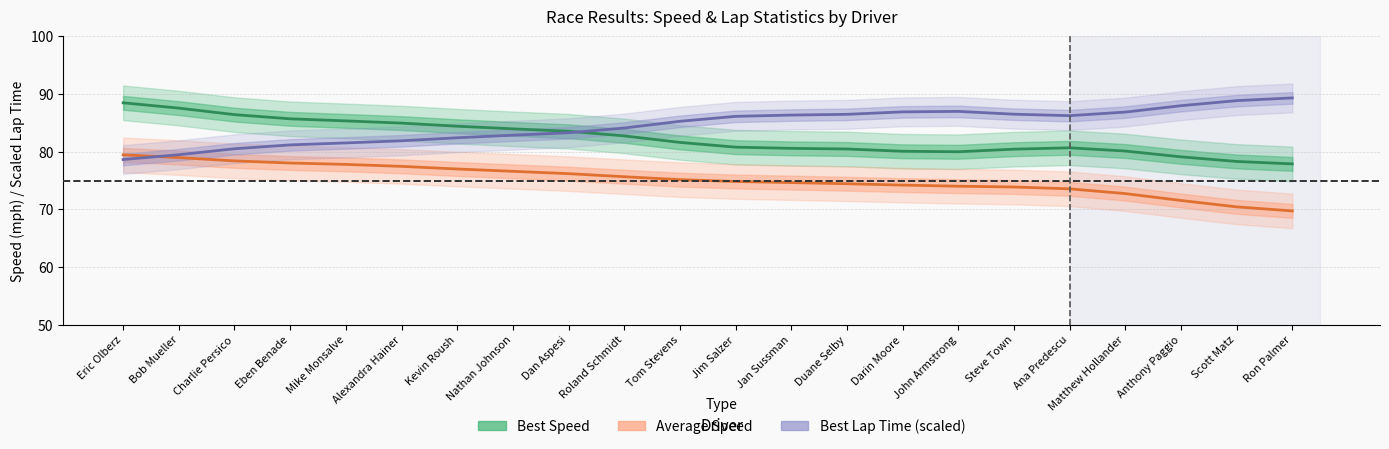

After their last crossing, which series has the higher values: Best Speed (mph) or Best Lap Time (scaled)?

Best Lap Time (scaled)